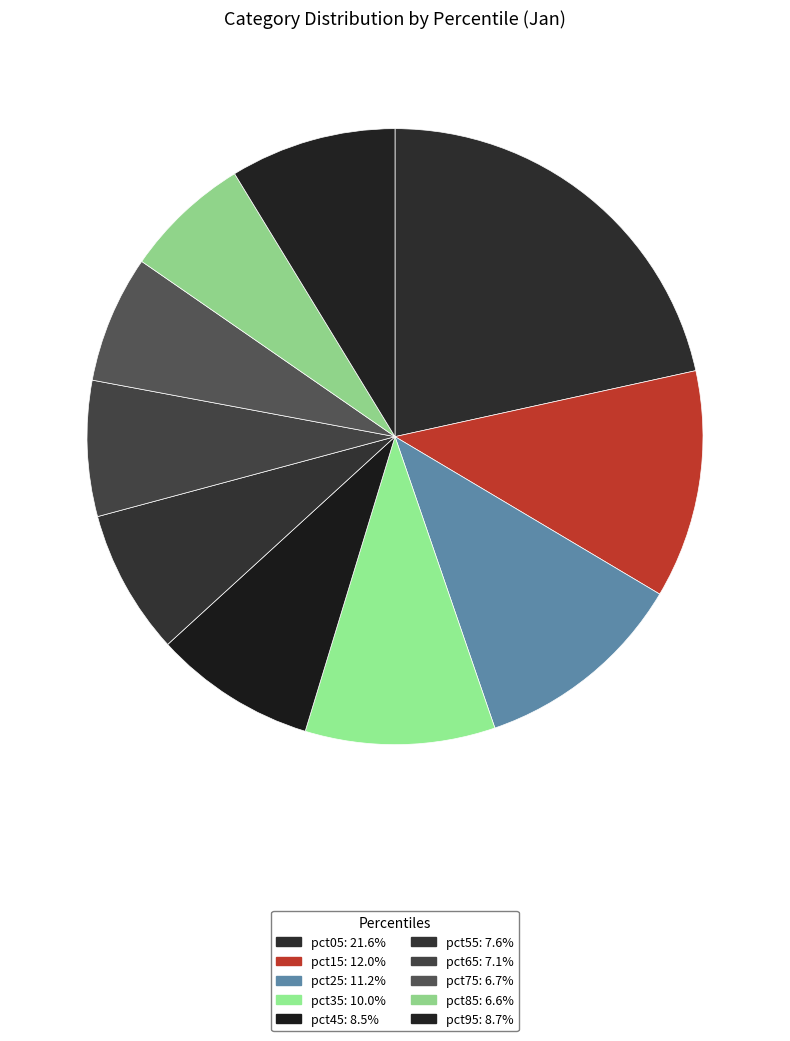

The pct45 slice represents 1% of the pie. True or false?

False